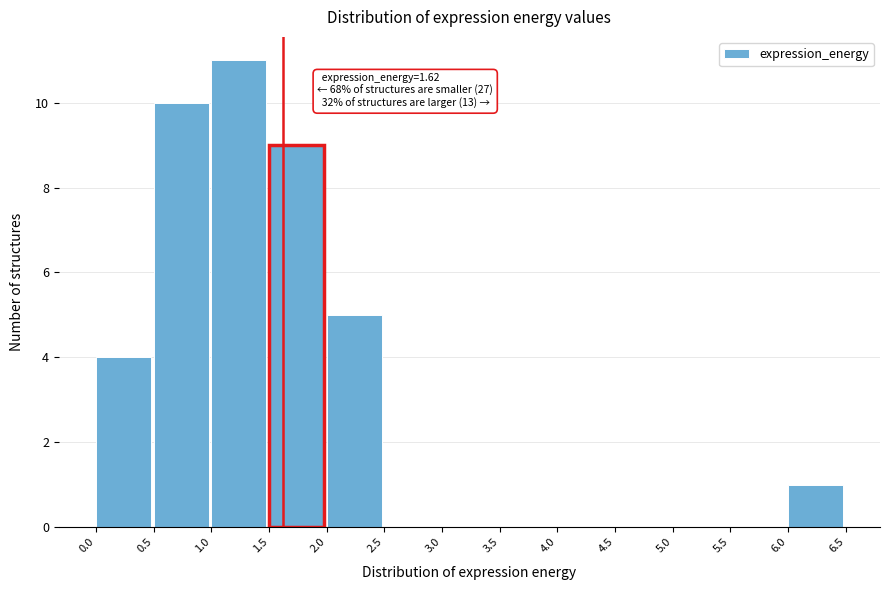

Over which range of the x-axis is the bar tallest?

1.0 to 1.5